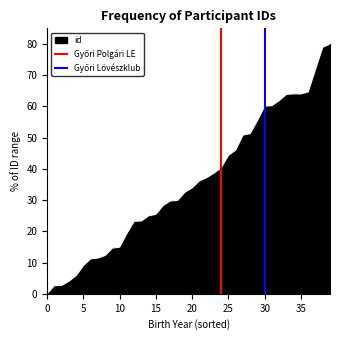

What is the maximum value for id?

80.0